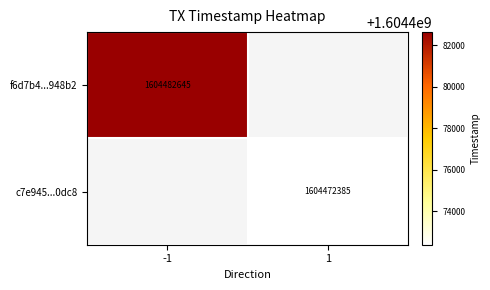

Is the value of f6d7b4...948b2 at -1 greater than the value of c7e945...0dc8 at 1?

Yes